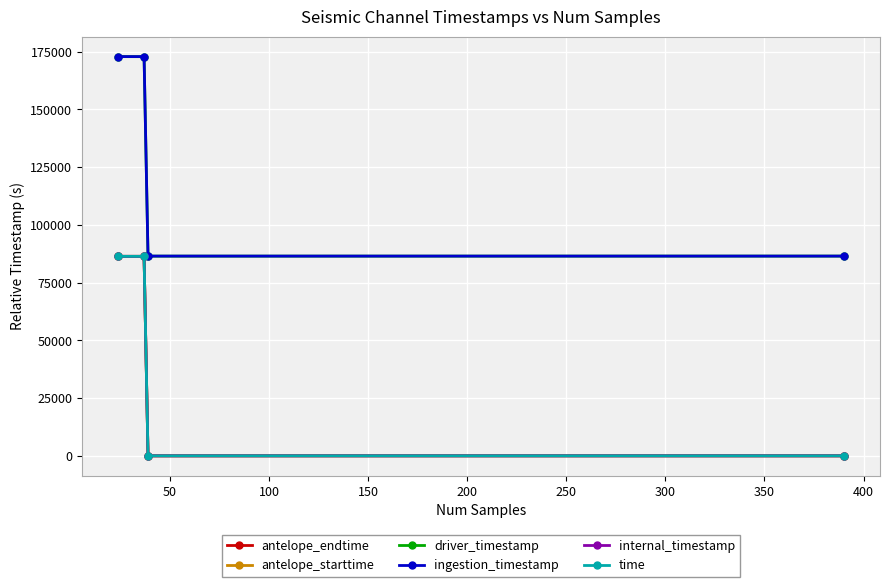

At how many categories does at least one series exceed 34556?

4